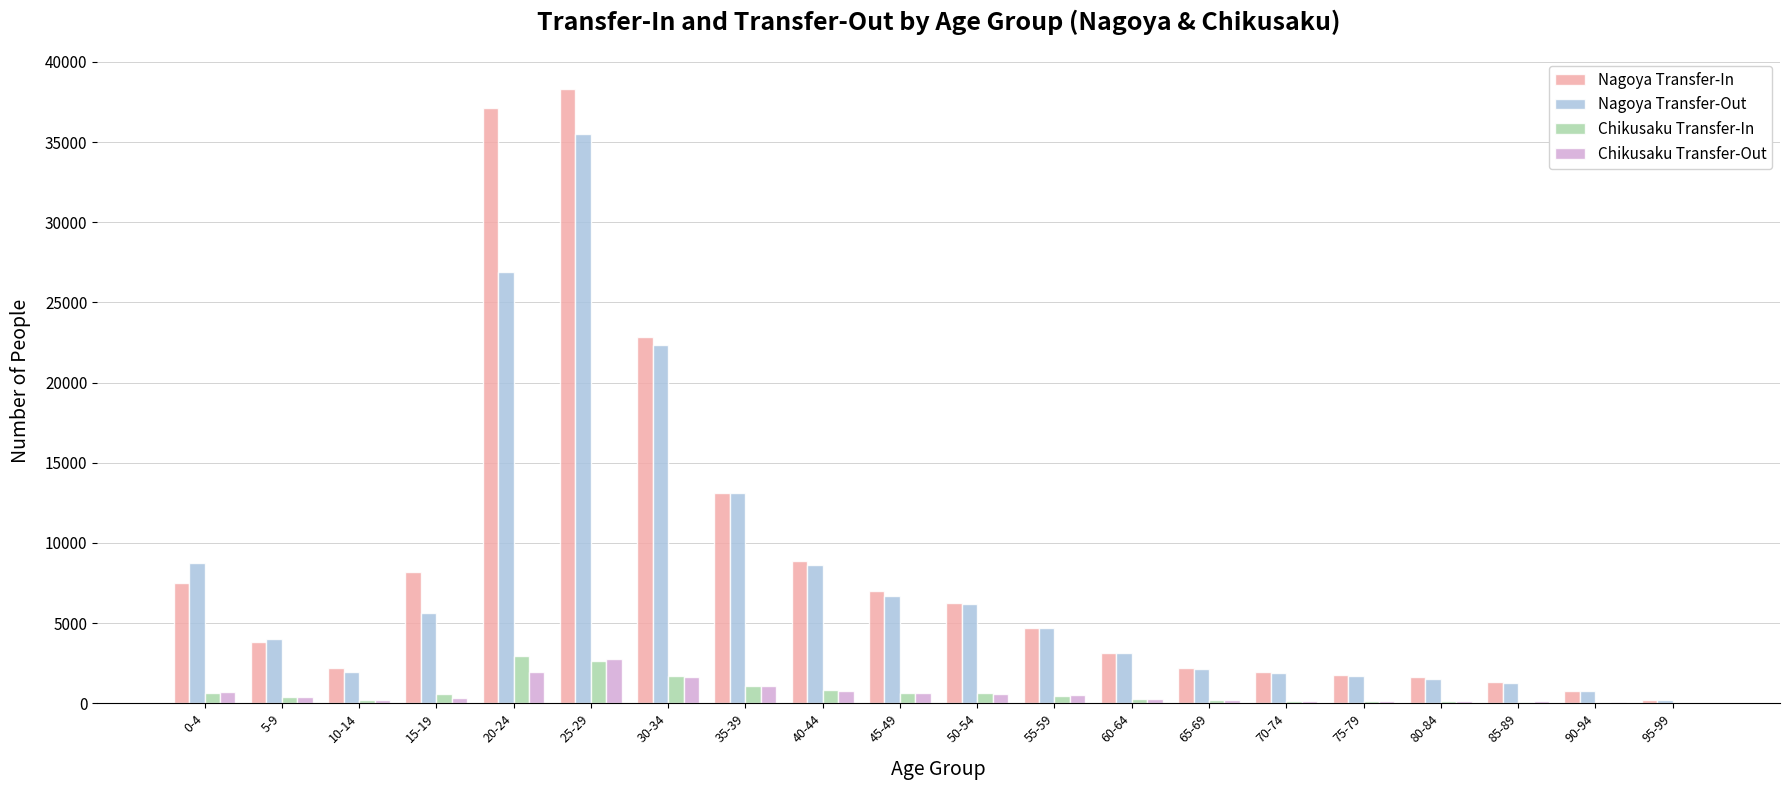

What is the approximate value of Chikusaku Transfer-In at 5-9, to the nearest 50?

400